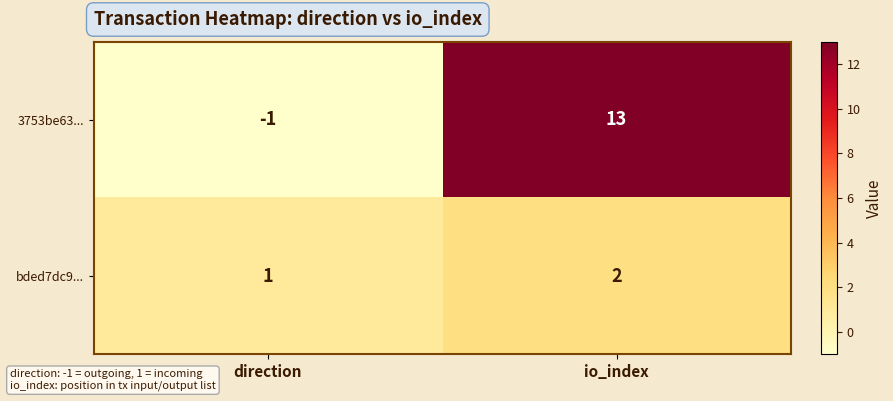

Which category has the highest value across all series?

io_index